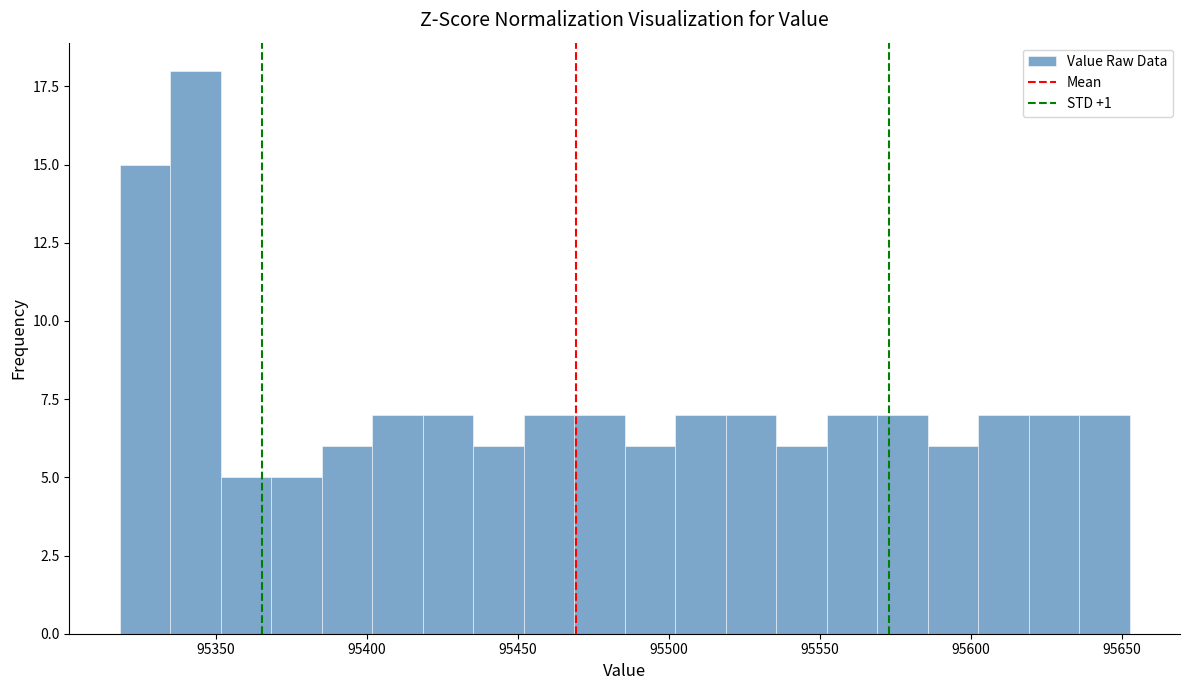

Around what value on the x-axis is the tallest bar? Give the approximate position of its centre, as read against the axis.

95345